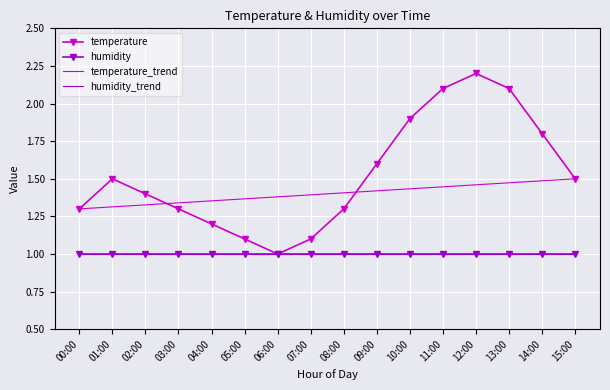

Approximately how many times larger is the value at 06:00 compared to 13:00?

0.5